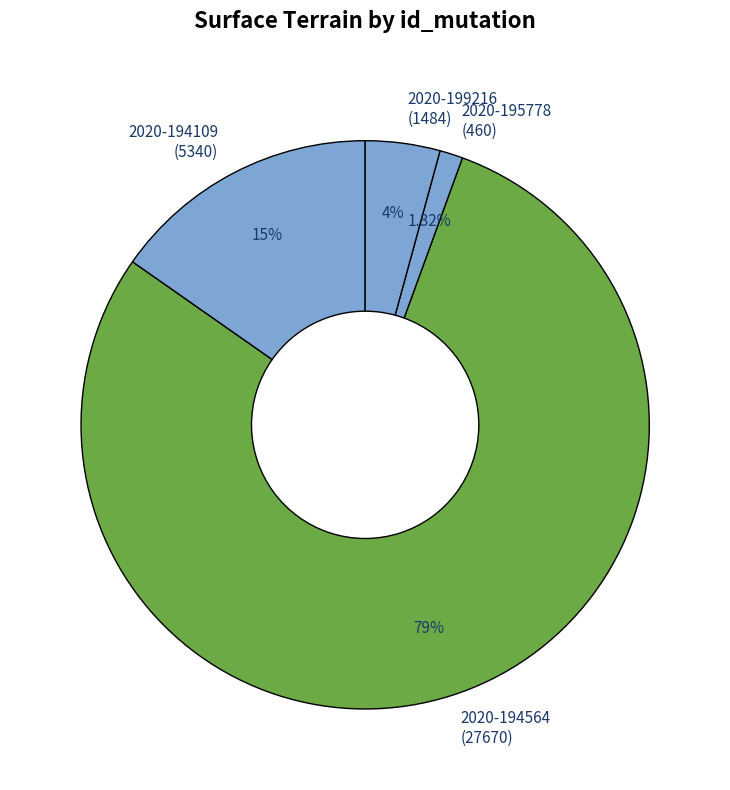

What is the ratio of the value at 2020-194109 (5340) to the value at 2020-199216 (1484)?

3.6